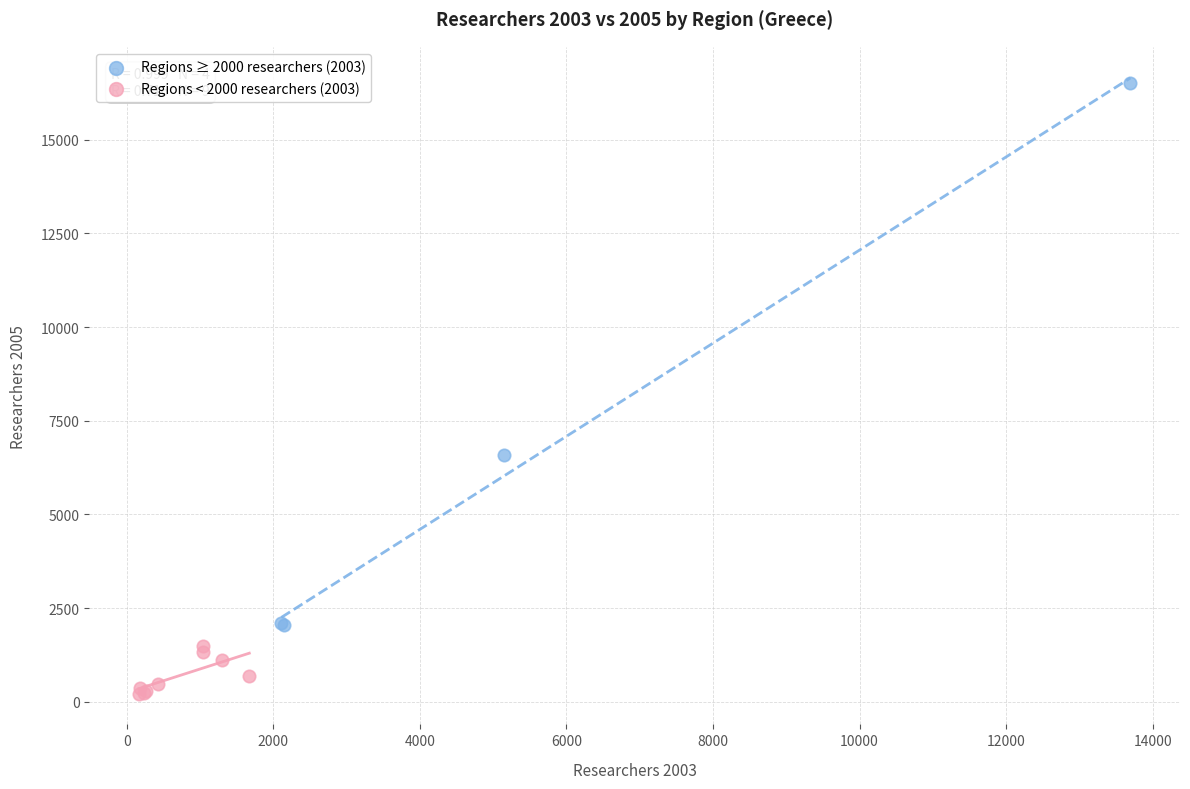

Which series contains the highest Y value?

Regions ≥ 2000 researchers (2003)